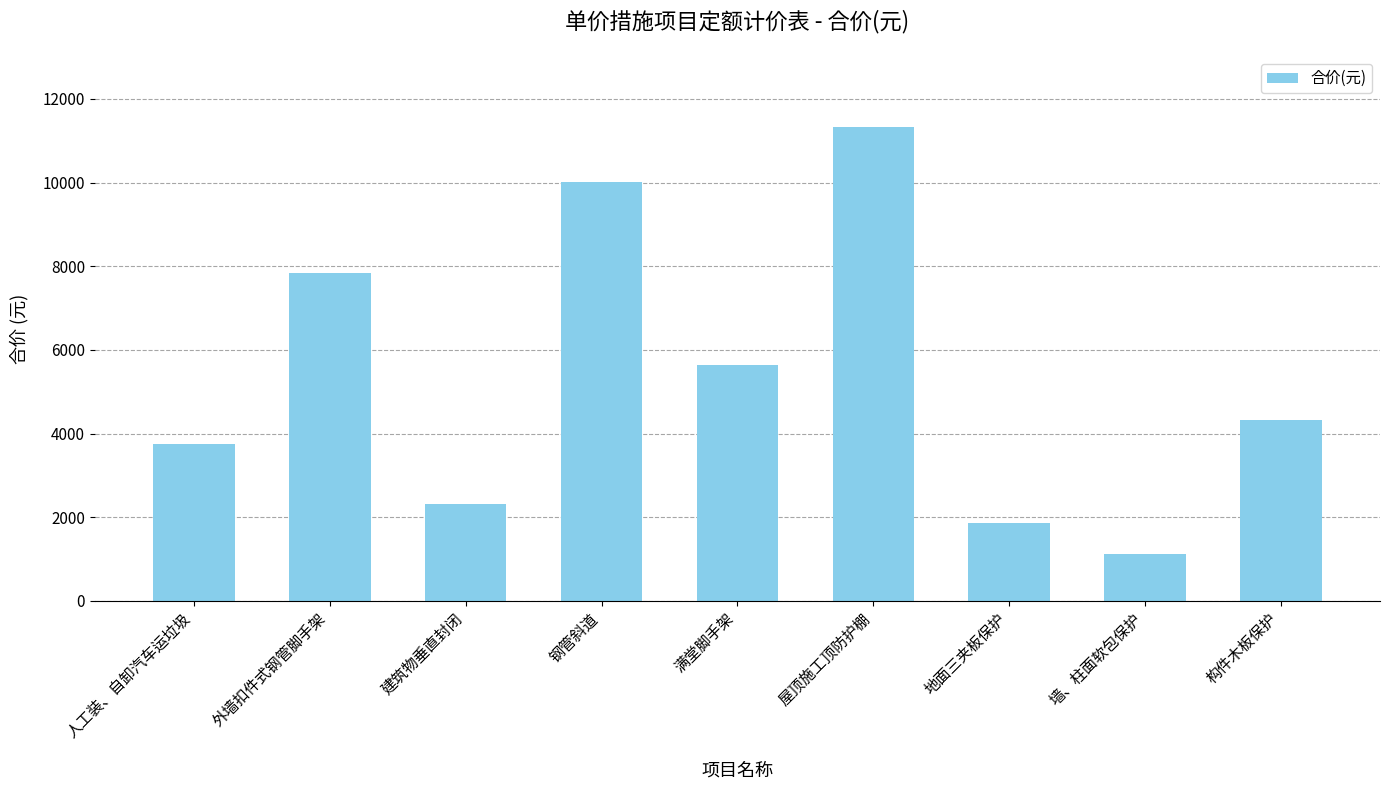

What is the smallest value displayed?

1126.3